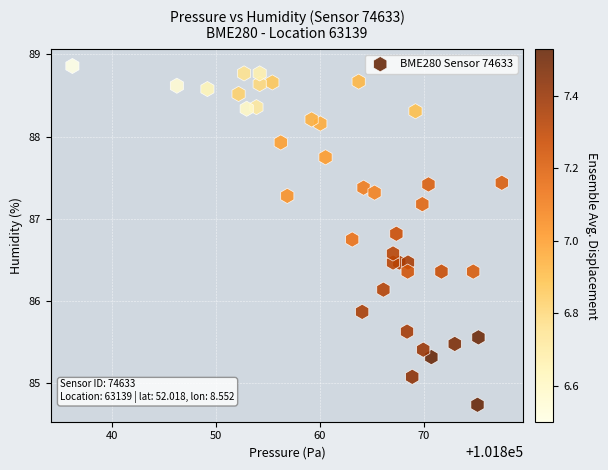

What is the range of Y values (max minus min)?

4.1